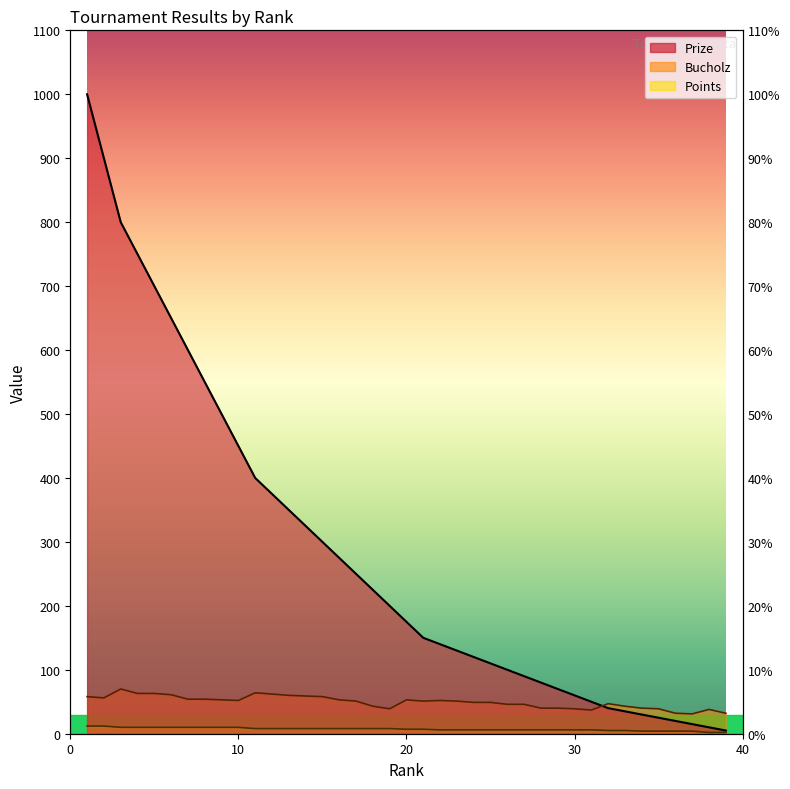

At which label does Prize first exceed 175?

1